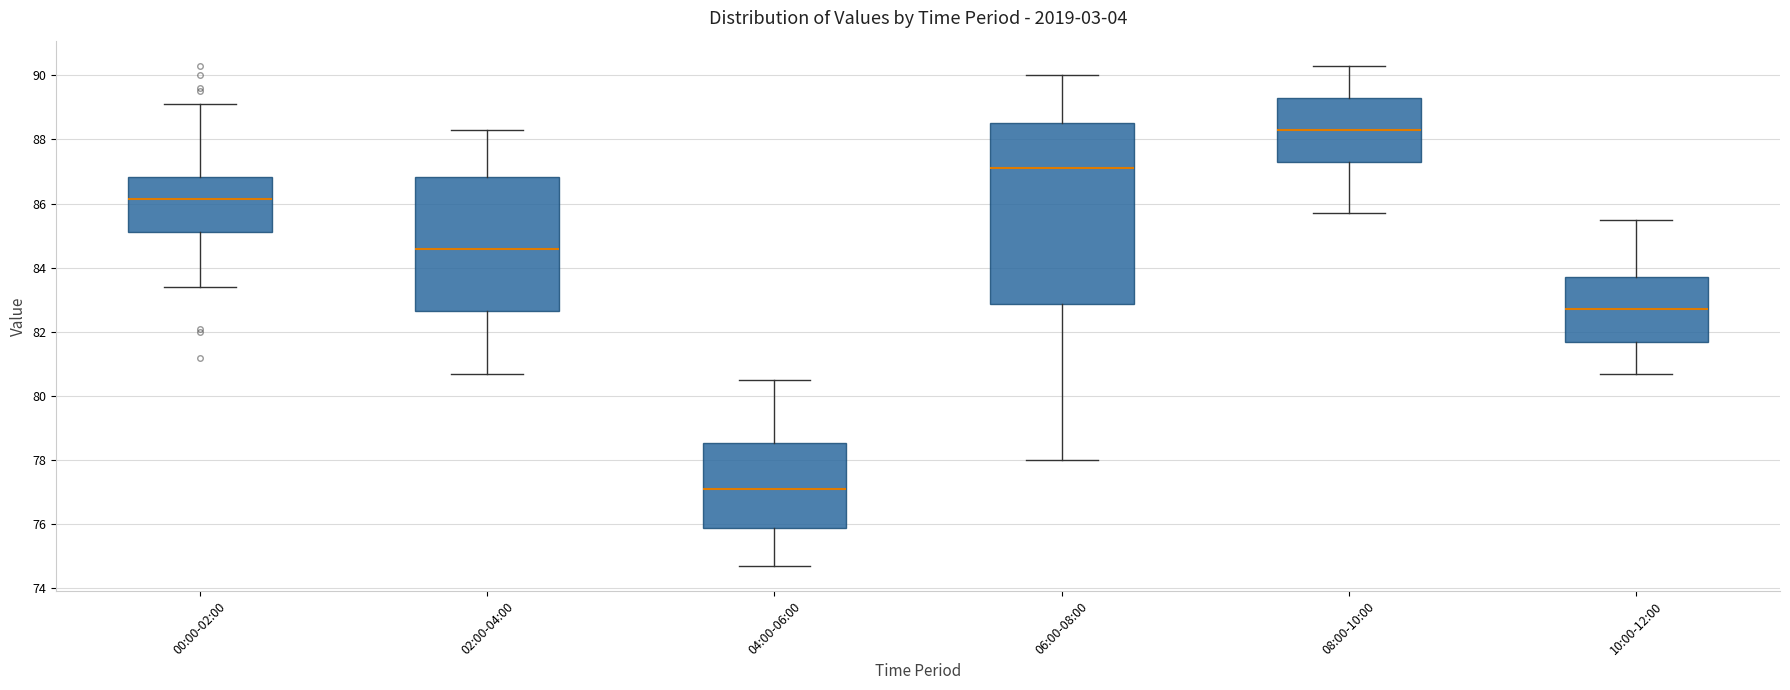

Reading left to right, read every box against the y-axis: the position of its median line, the range the box covers, and the ends of its whiskers. The values are not printed on the chart, so give them approximately, as read against the axis.

00:00-02:00: median 86.2, box 85.2 to 86.8, whiskers 83.4 to 89.2
02:00-04:00: median 84.6, box 82.6 to 86.8, whiskers 80.8 to 88.4
04:00-06:00: median 77.2, box 76.0 to 78.6, whiskers 74.8 to 80.6
06:00-08:00: median 87.2, box 82.8 to 88.6, whiskers 78.0 to 90.0
08:00-10:00: median 88.4, box 87.4 to 89.4, whiskers 85.8 to 90.4
10:00-12:00: median 82.8, box 81.8 to 83.8, whiskers 80.8 to 85.6